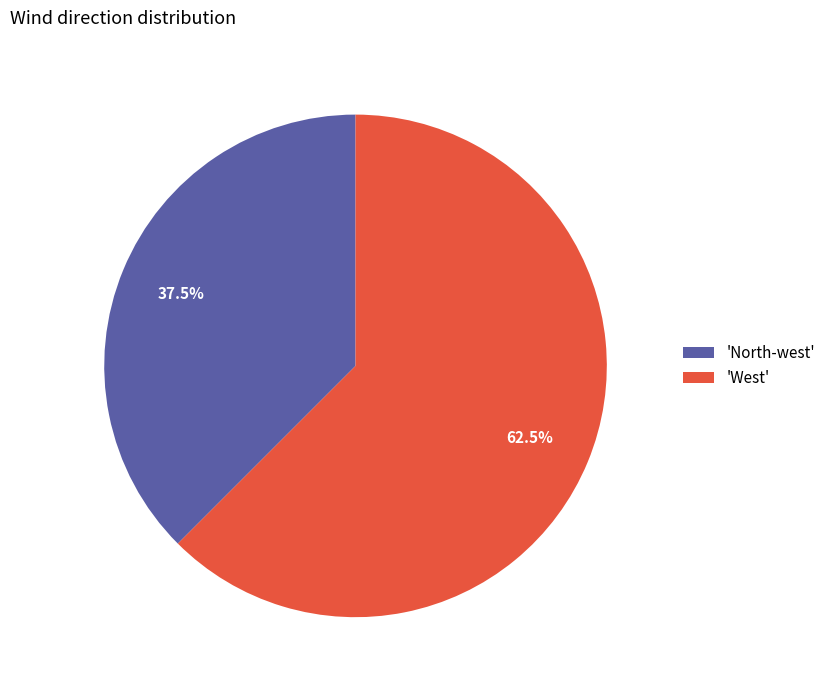

Does any single category account for the majority?

Yes